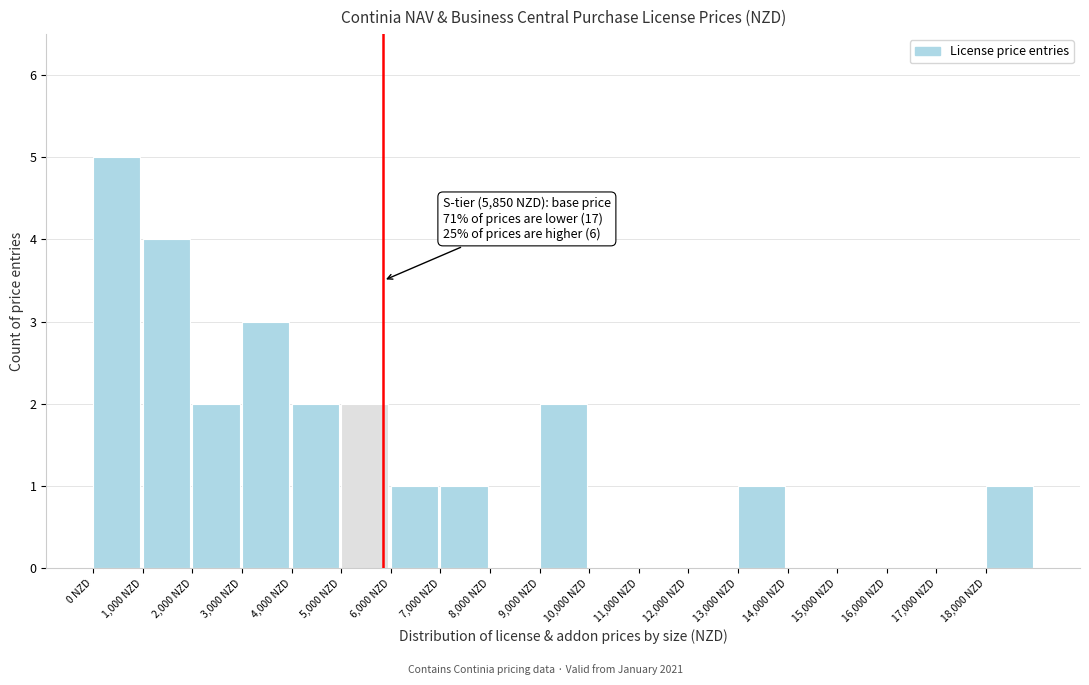

Over which range of the x-axis is the bar tallest?

0 to 1000